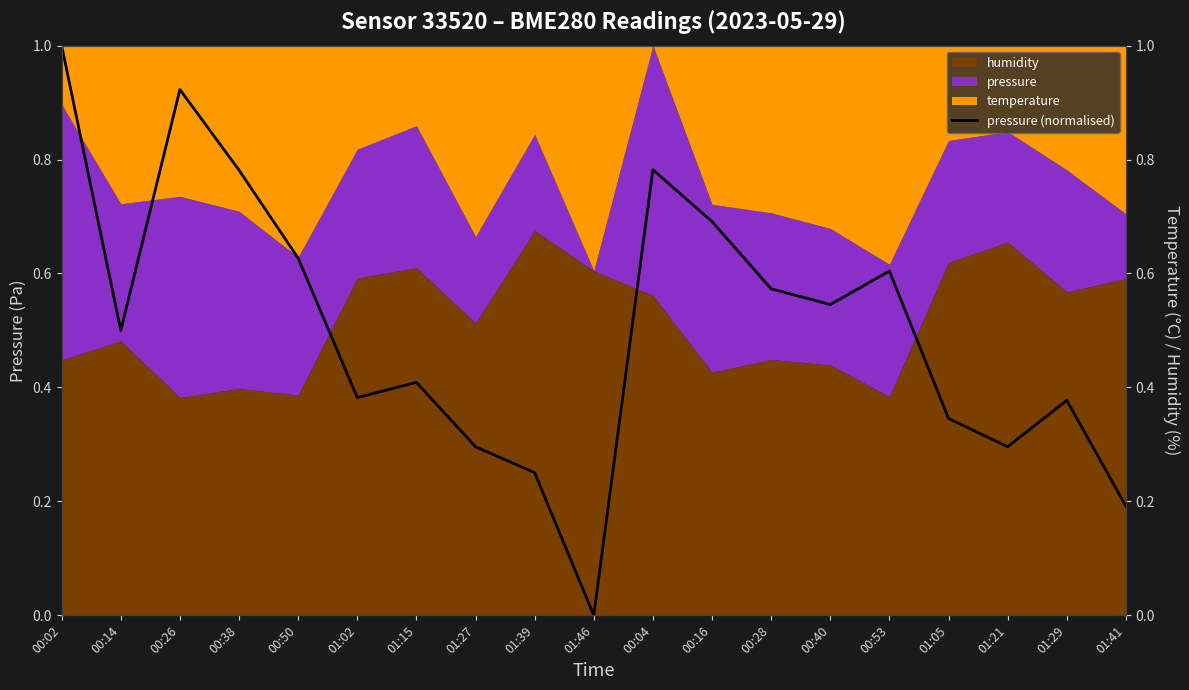

What is the value of the 14th point from the left?

0.5